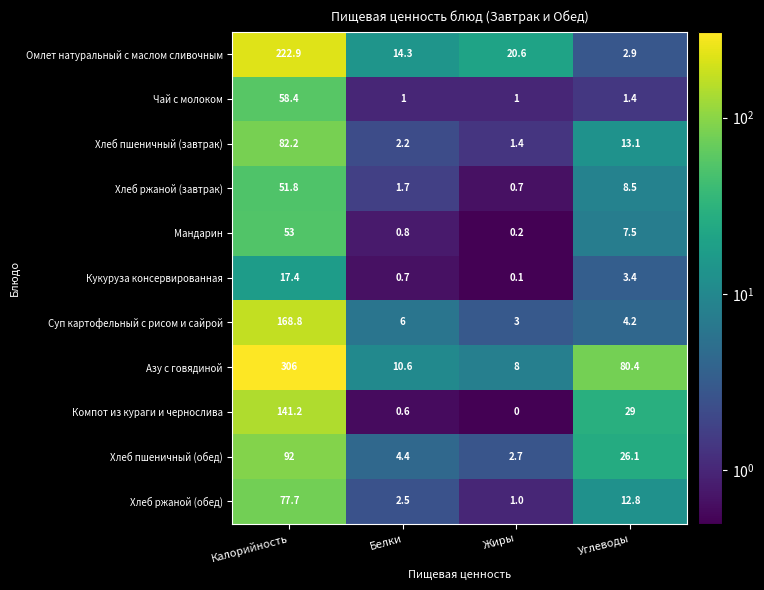

At which label does Компот из кураги и чернослива first exceed 29?

Калорийность